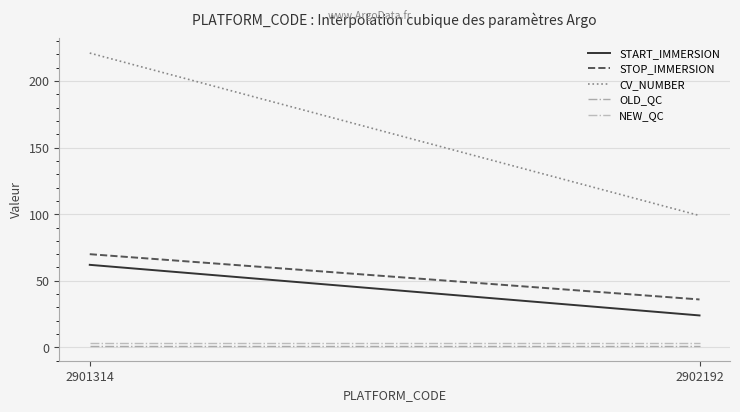

At which category is the sum across all series the highest?

2901314